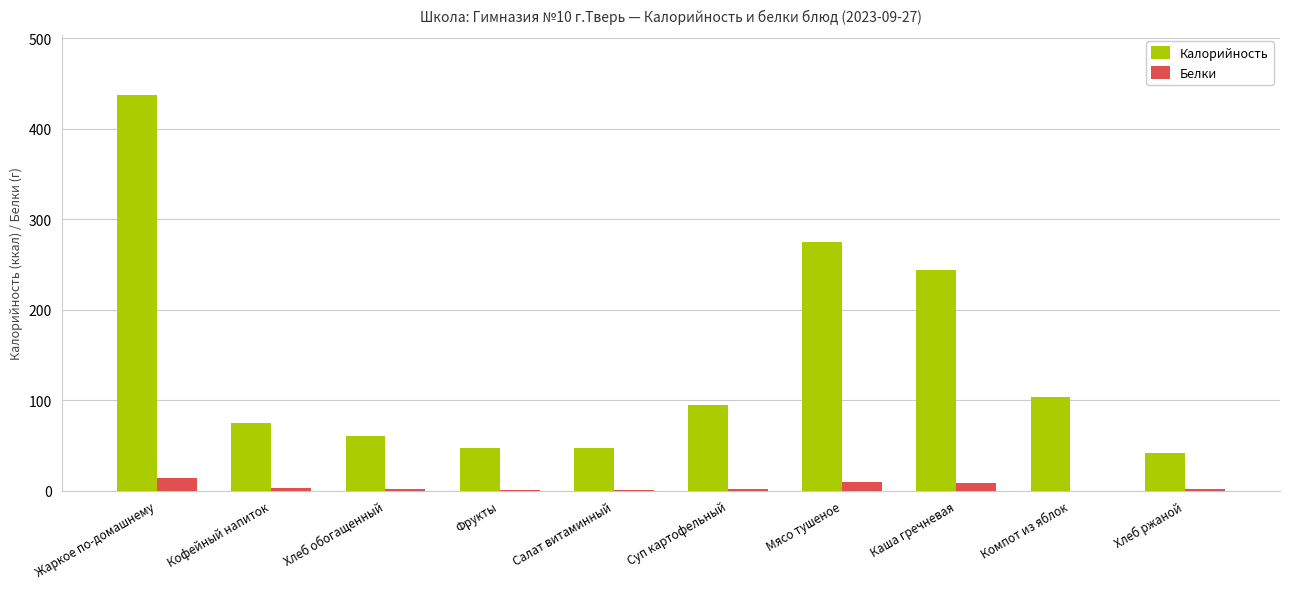

What are all the series names shown in the legend?

Калорийность, Белки